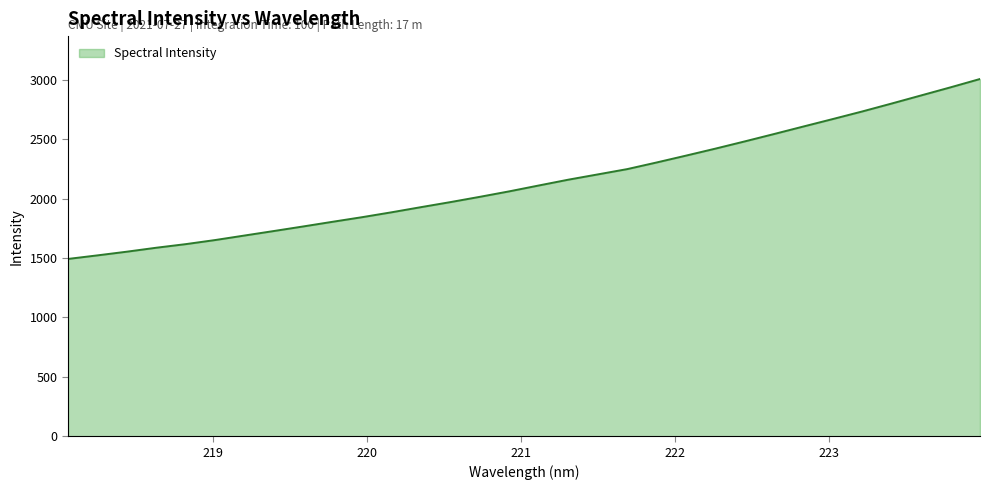

How many values are below 2110?

16